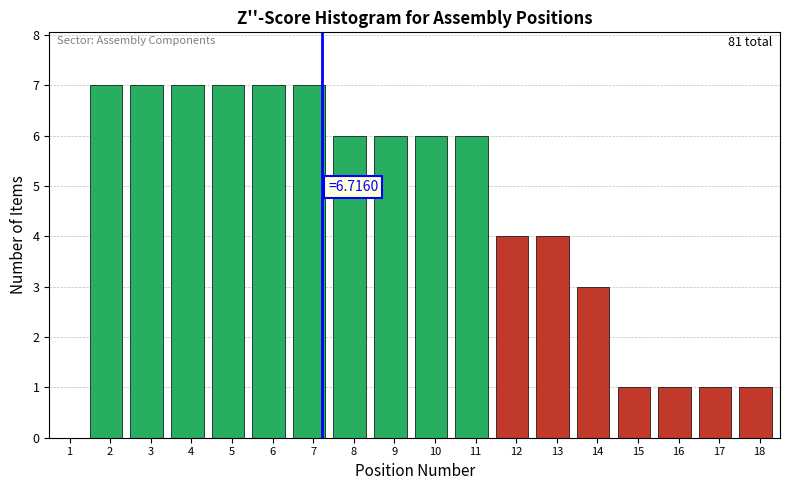

Reading right to left, transcribe all the data shown in this chart.

18=1	17=1	16=1	15=1	14=3	13=4	12=4	11=6	10=6	9=6	8=6	7=7	6=7	5=7	4=7	3=7	2=7	1=0